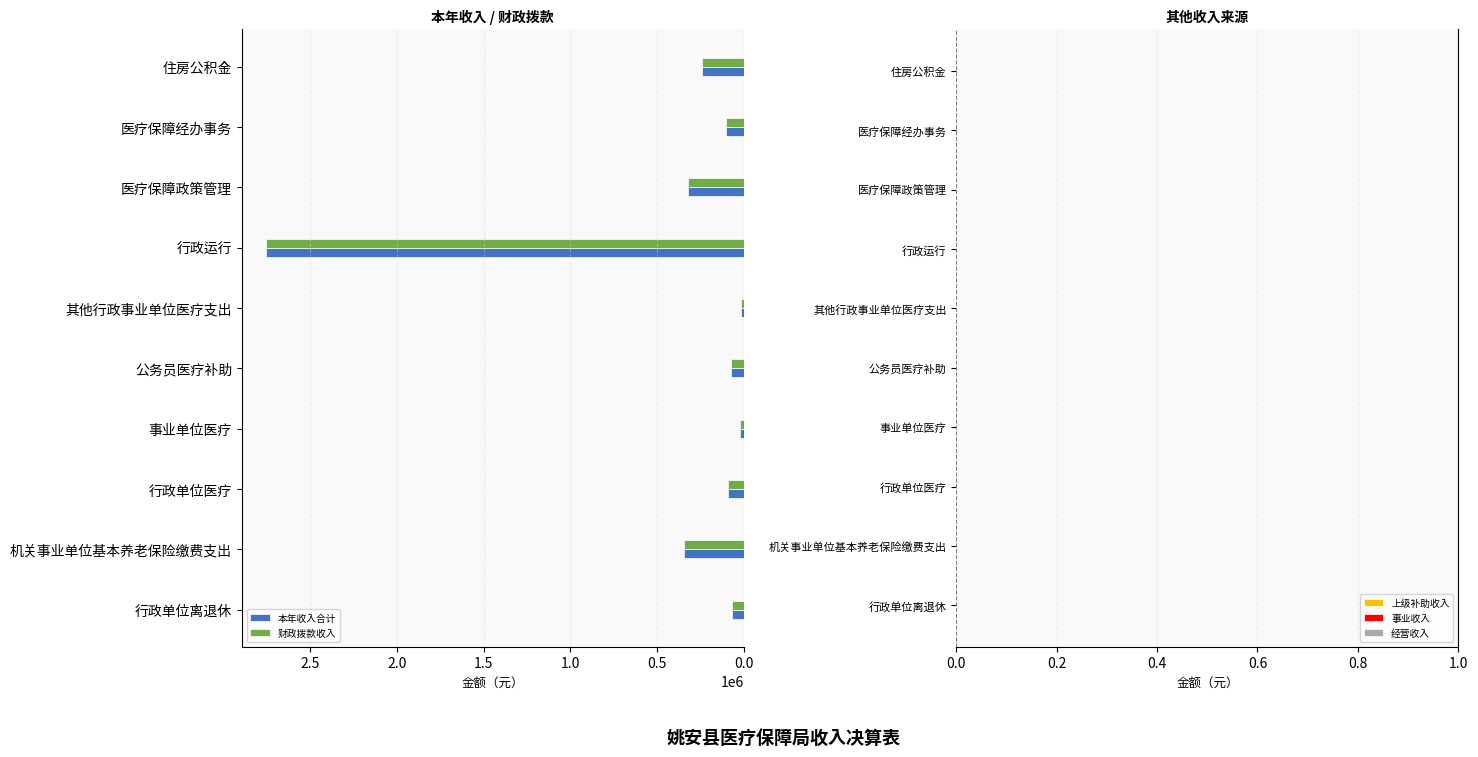

What is the difference between the maximum and minimum values in the 财政拨款收入 series?

2740950.5